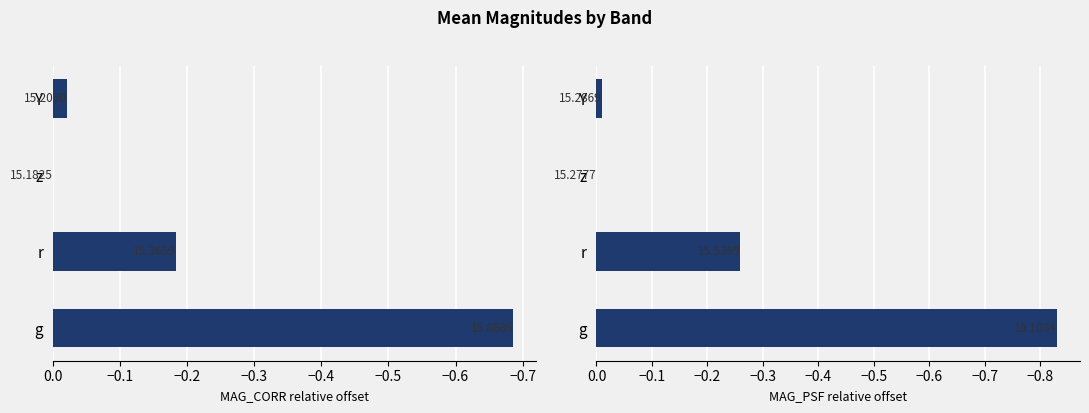

What is the difference between the second highest and minimum values in the MAG_CORR (rel.) series?

0.7